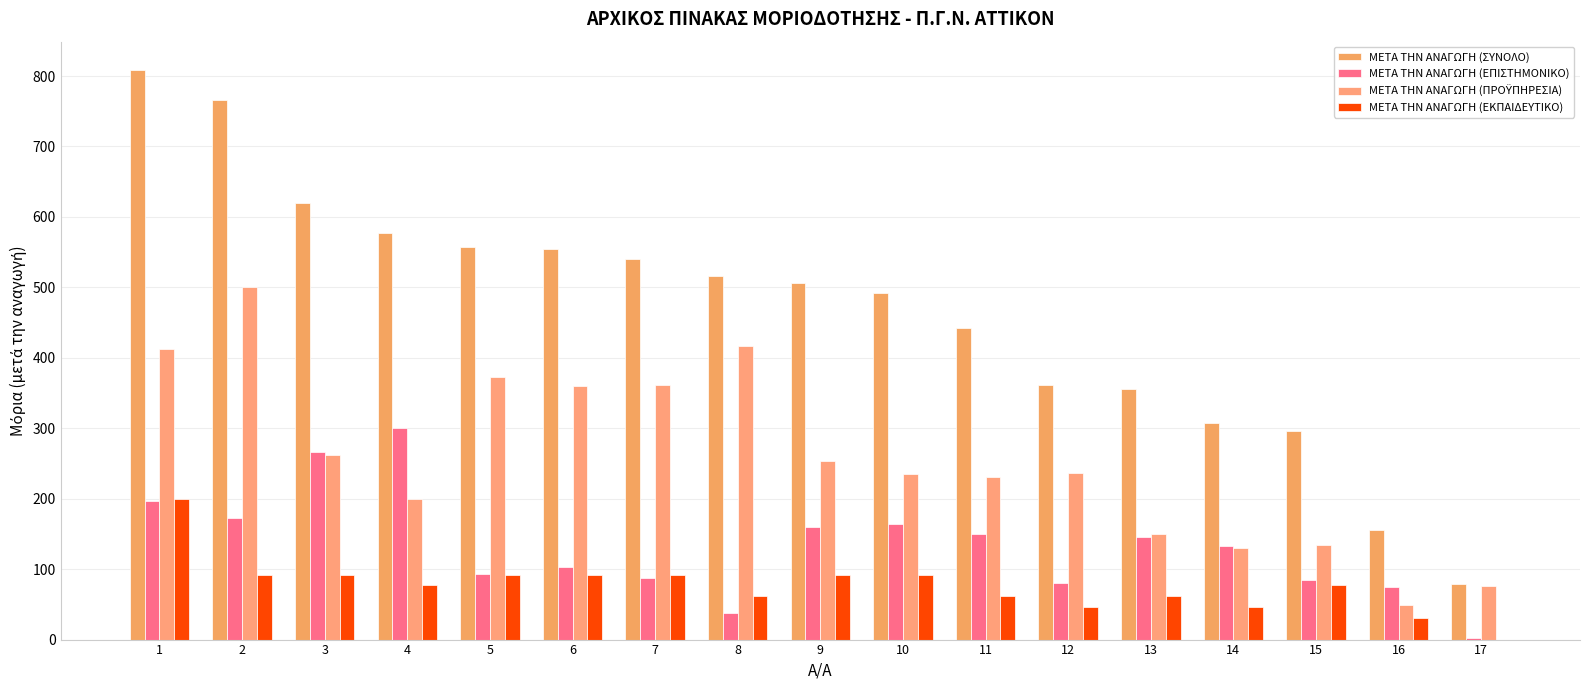

Are the bars grouped side by side (vs. stacked)?

Yes